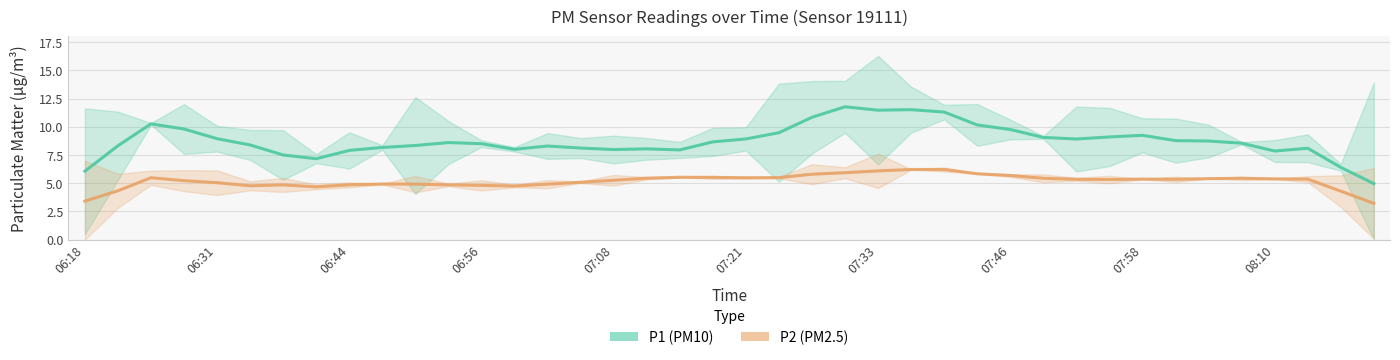

What is the sum of all P2 (PM2.5) values?

207.1